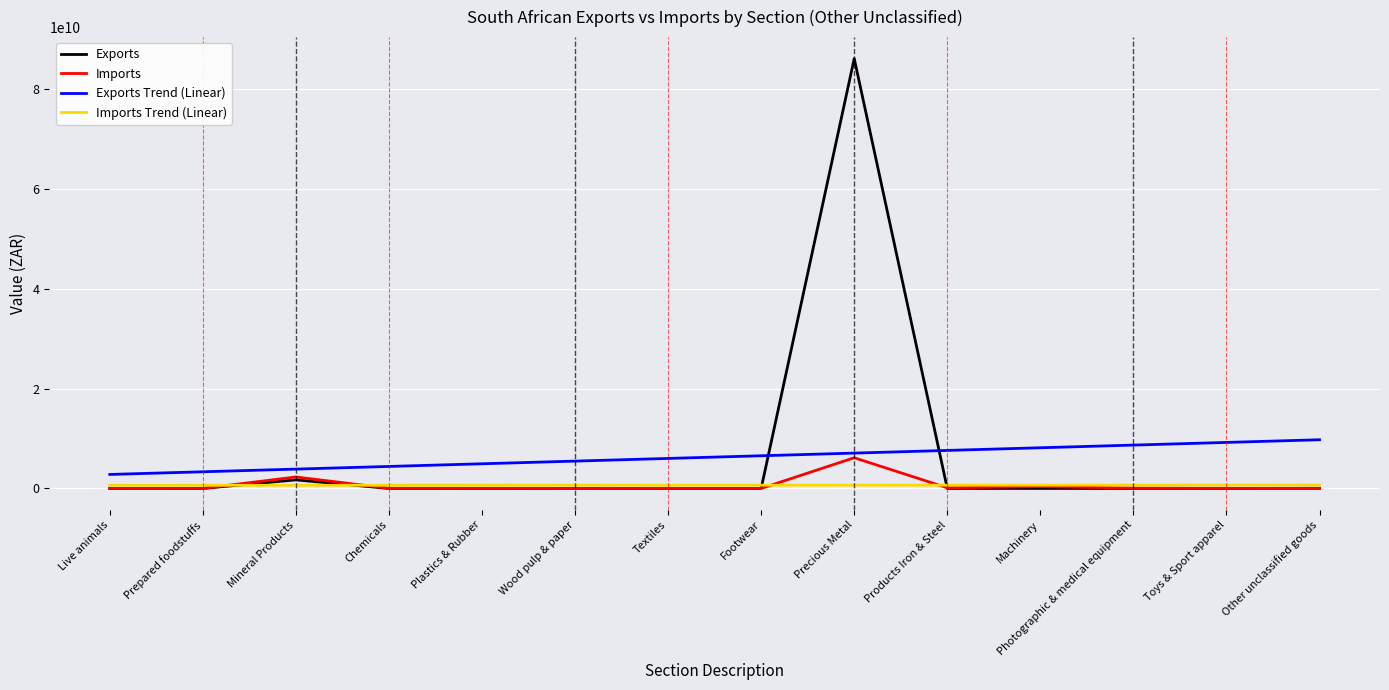

List the series in order of their peak value, highest first.

Exports, Exports Trend (Linear), Imports, Imports Trend (Linear)